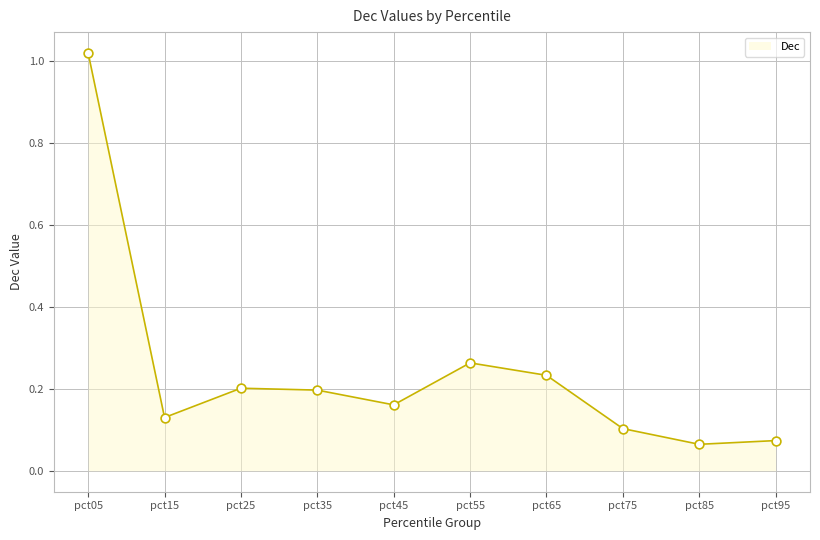

What is the change in value from pct05 to pct45?

-0.9